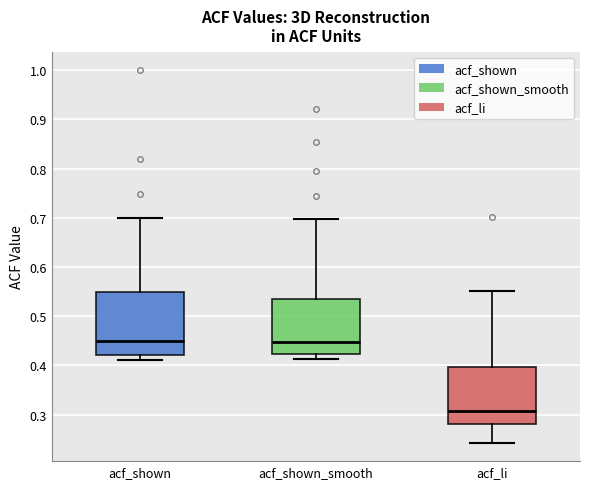

Reading left to right, read every box against the y-axis: the position of its median line, the range the box covers, and the ends of its whiskers. The values are not printed on the chart, so give them approximately, as read against the axis.

acf_shown: median 0.45, box 0.42 to 0.55, whiskers 0.41 to 0.70
acf_shown_smooth: median 0.45, box 0.42 to 0.53, whiskers 0.41 to 0.70
acf_li: median 0.31, box 0.28 to 0.40, whiskers 0.24 to 0.55